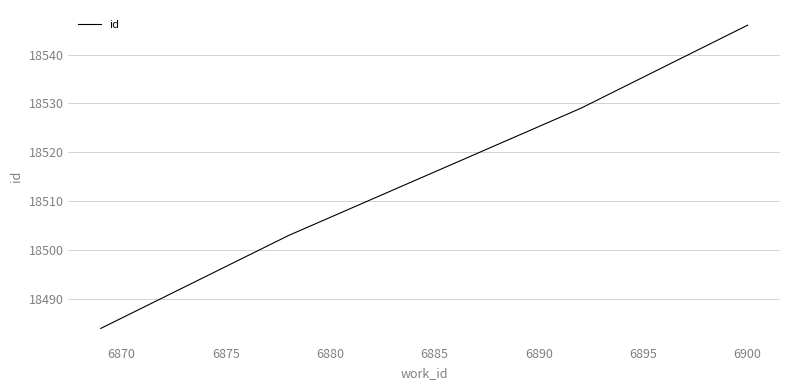

True or false: the data has more than 0 interior local peaks.

False